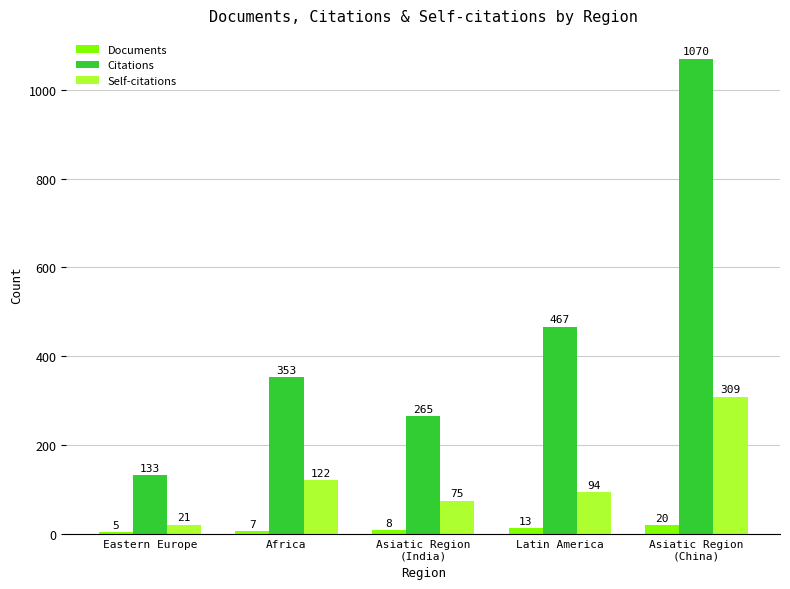

The value of Documents at Latin America is 13. True or false?

True